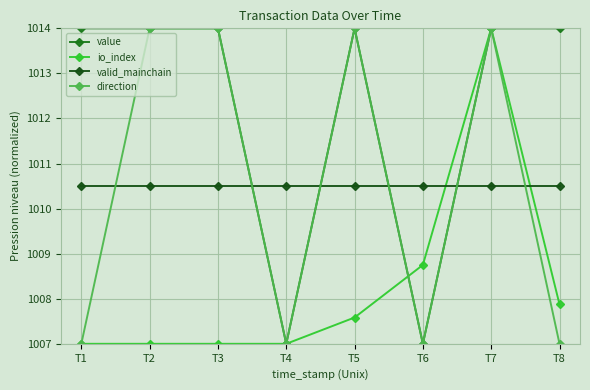

True or false: direction and valid_mainchain intersect in this chart.

True